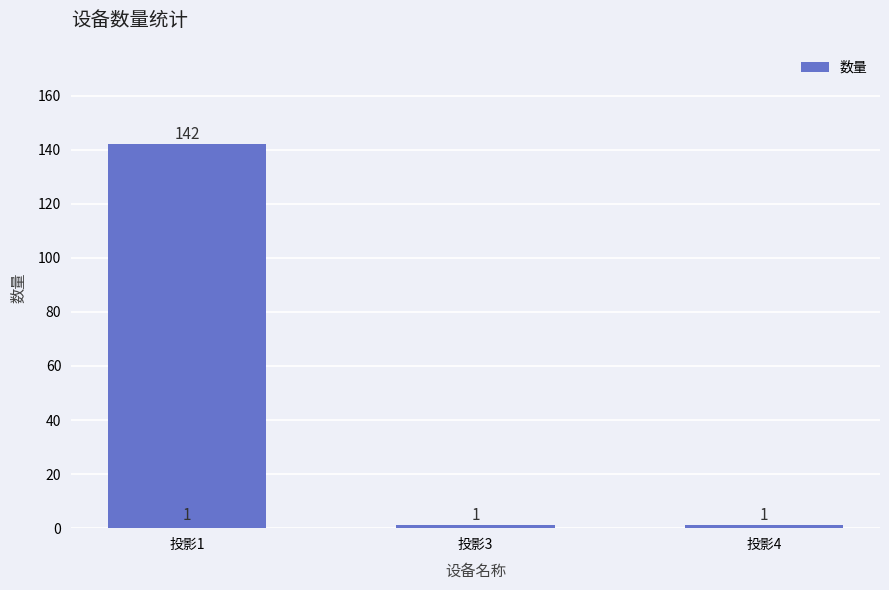

Reading left to right, list all the values displayed in this chart.

142	1	1	1